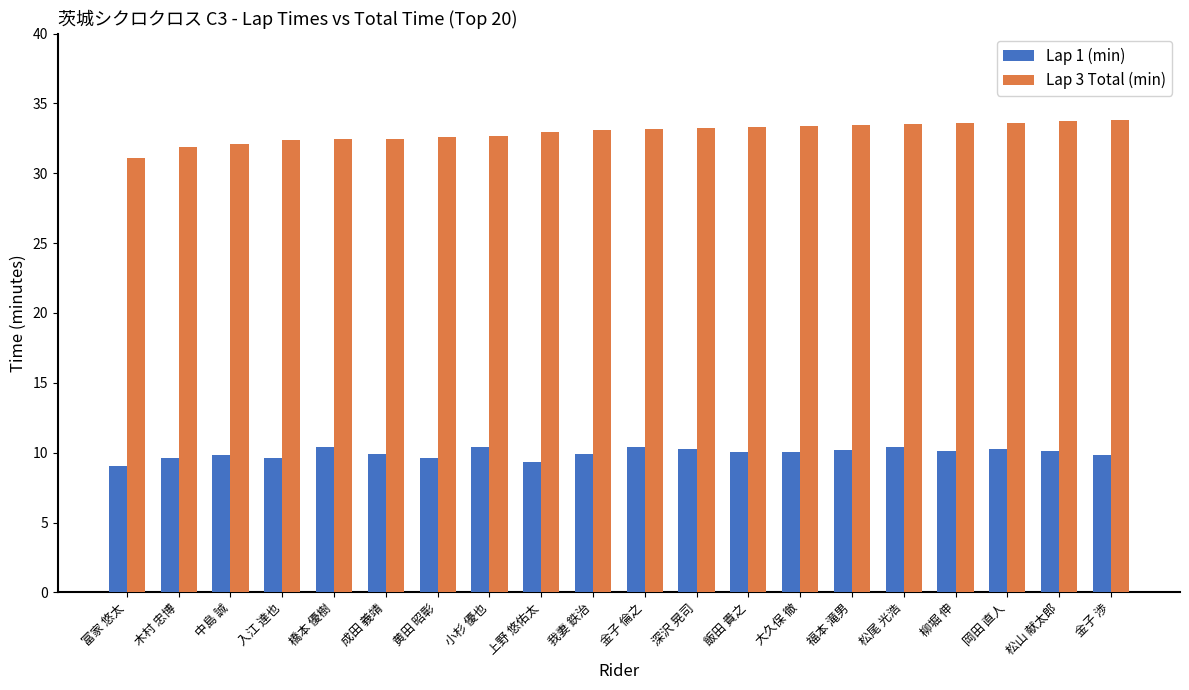

Rank the series at 中島 誠 from lowest to highest value.

Lap 1 (min), Lap 3 Total (min)